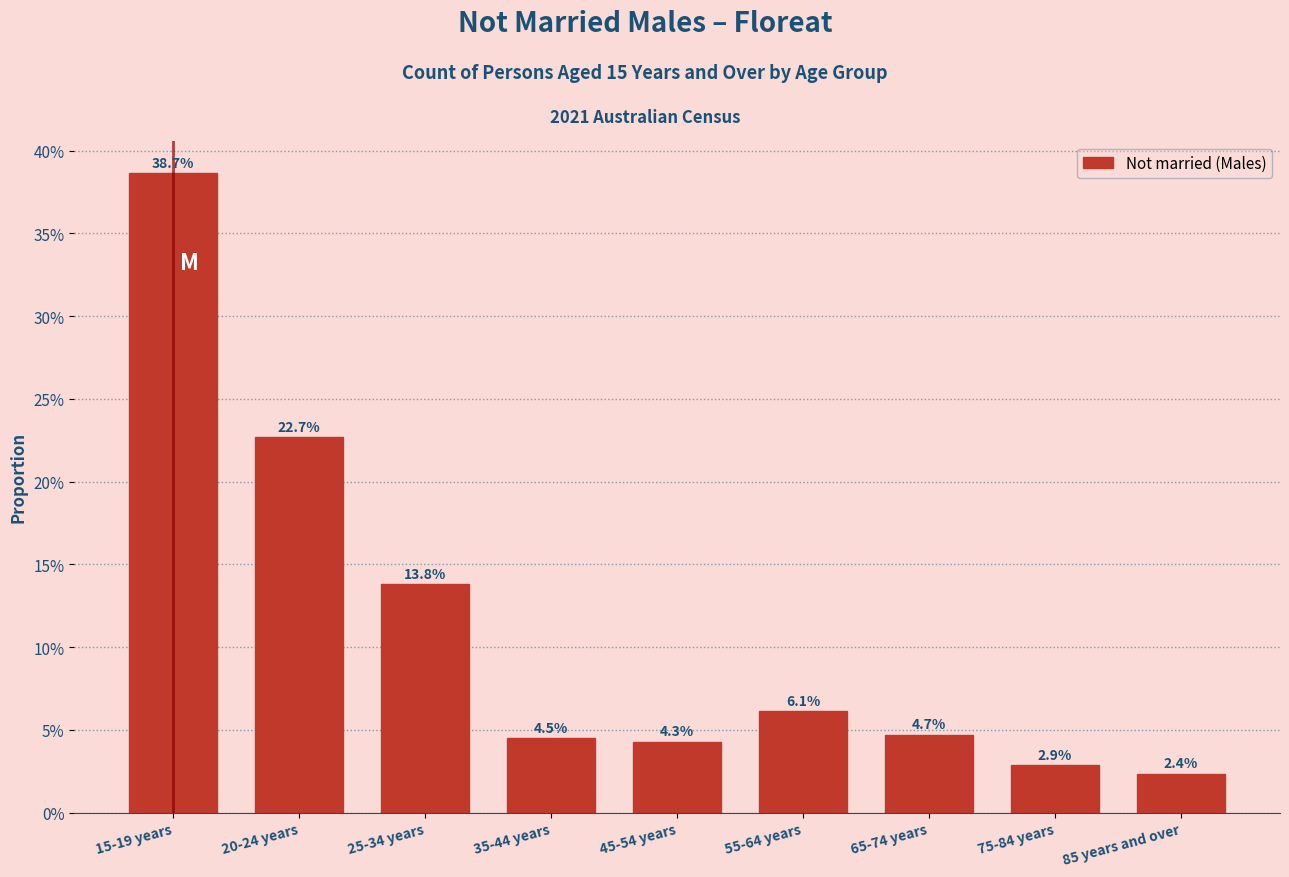

Does the chart contain any negative values?

No